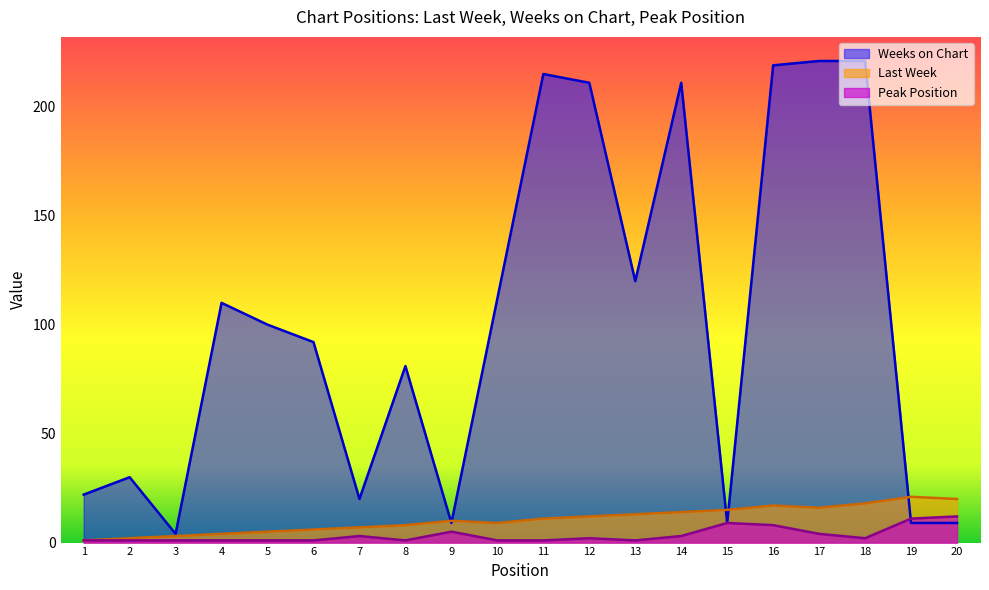

Between 4 and 14, which is larger?

14